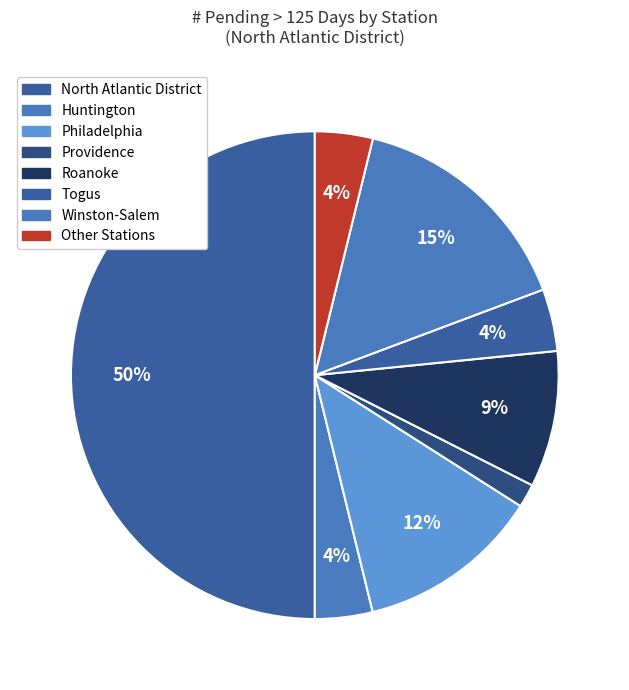

Is there any slice that represents more than half of the pie?

No